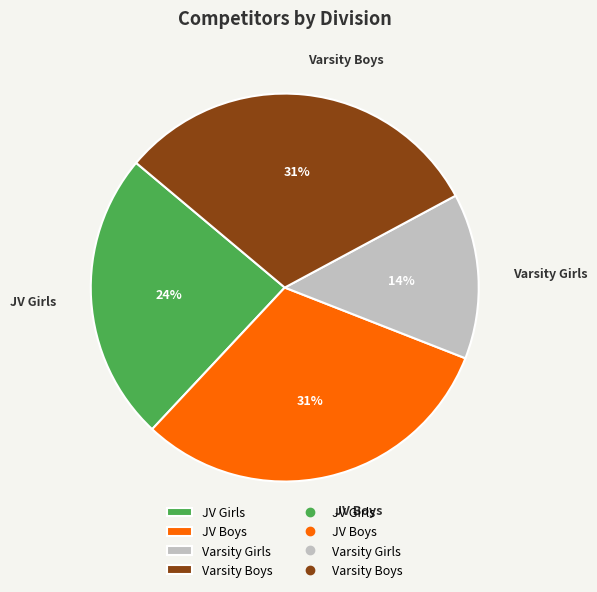

What percentage is the Varsity Girls slice, to the nearest percent?

14%